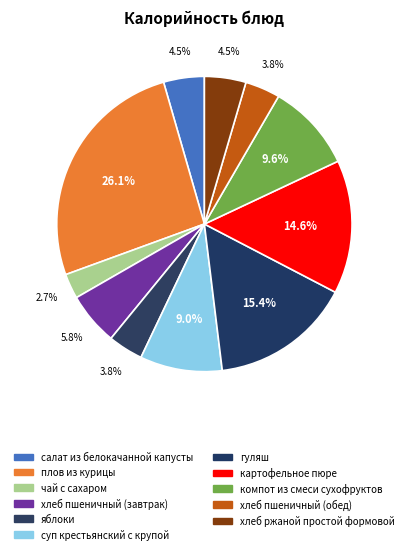

What percentage do салат из белокачанной капусты and картофельное пюре together represent?

19.1%